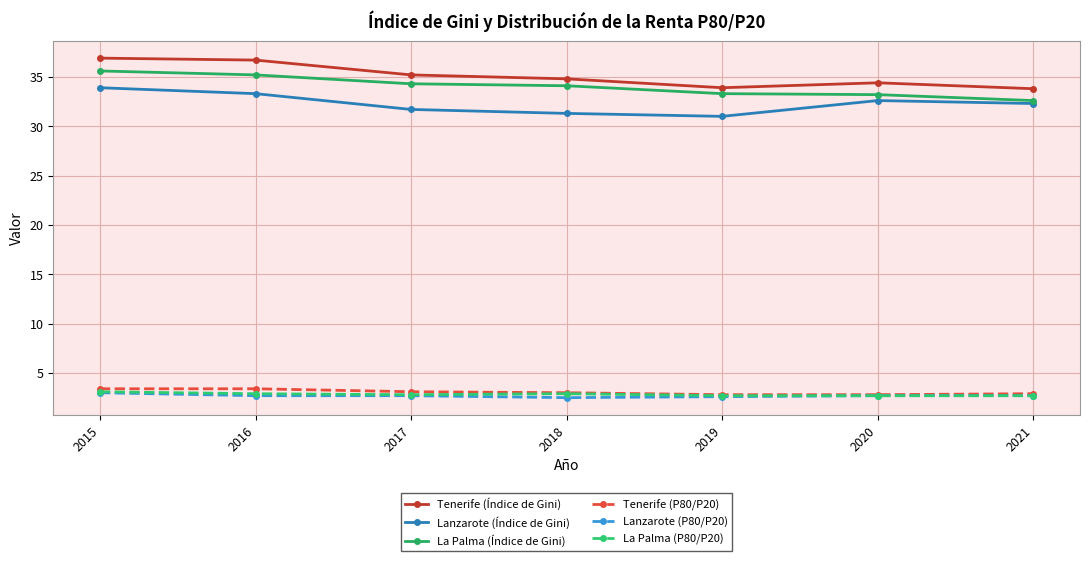

Count the number of categories in the chart.

7